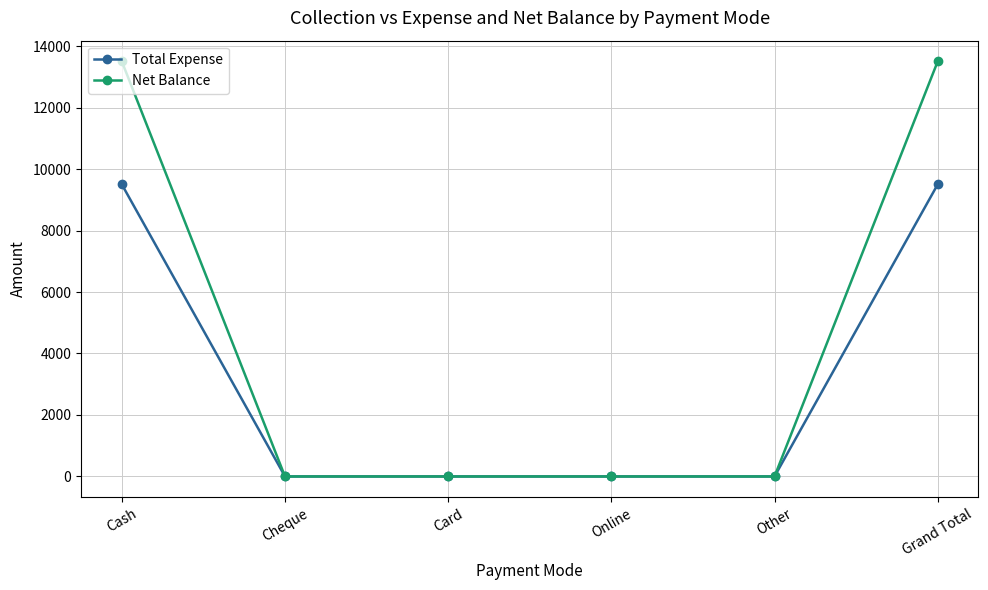

Is it true that Net Balance equals 13500 at Cash?

True